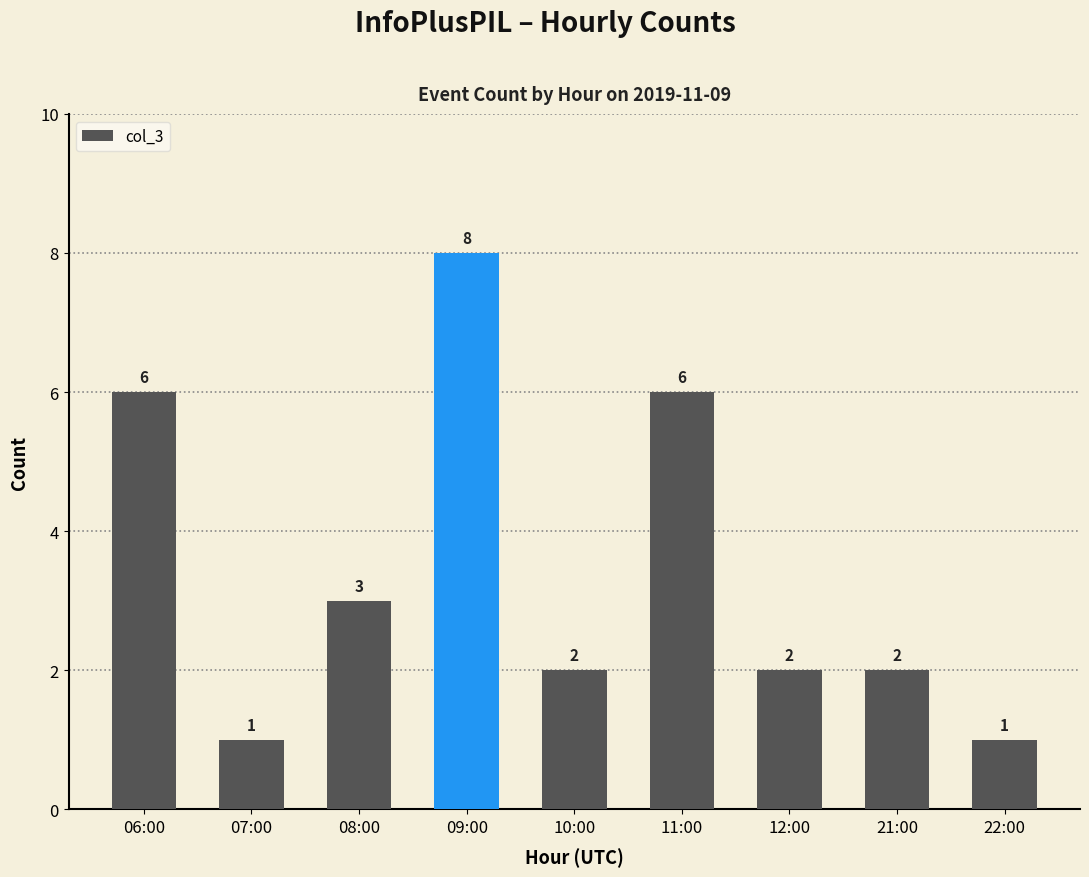

What is the greatest value displayed?

8